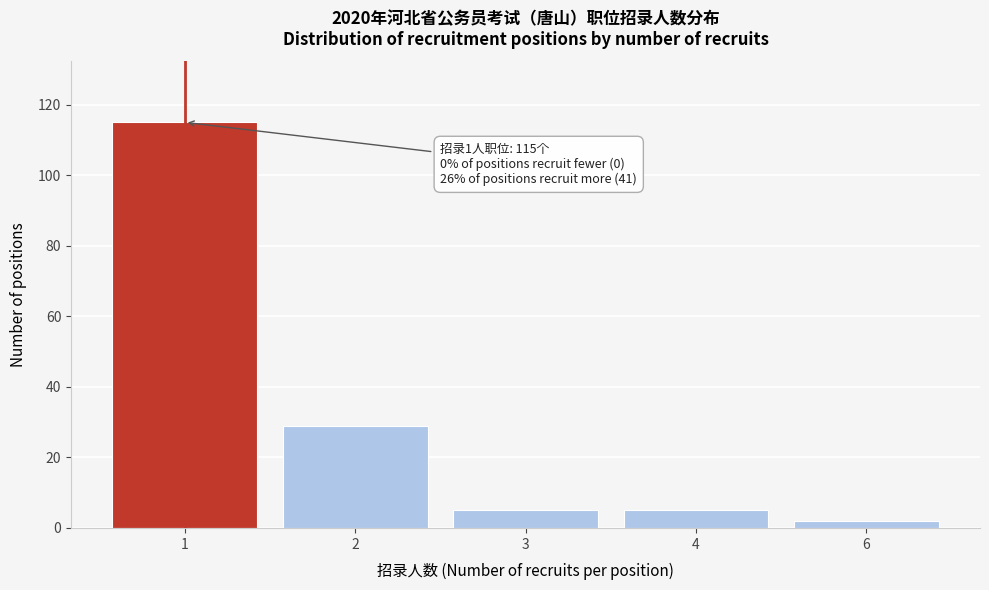

Reading left to right, transcribe all the data shown in this chart.

1=115	2=29	3=5	4=5	6=2